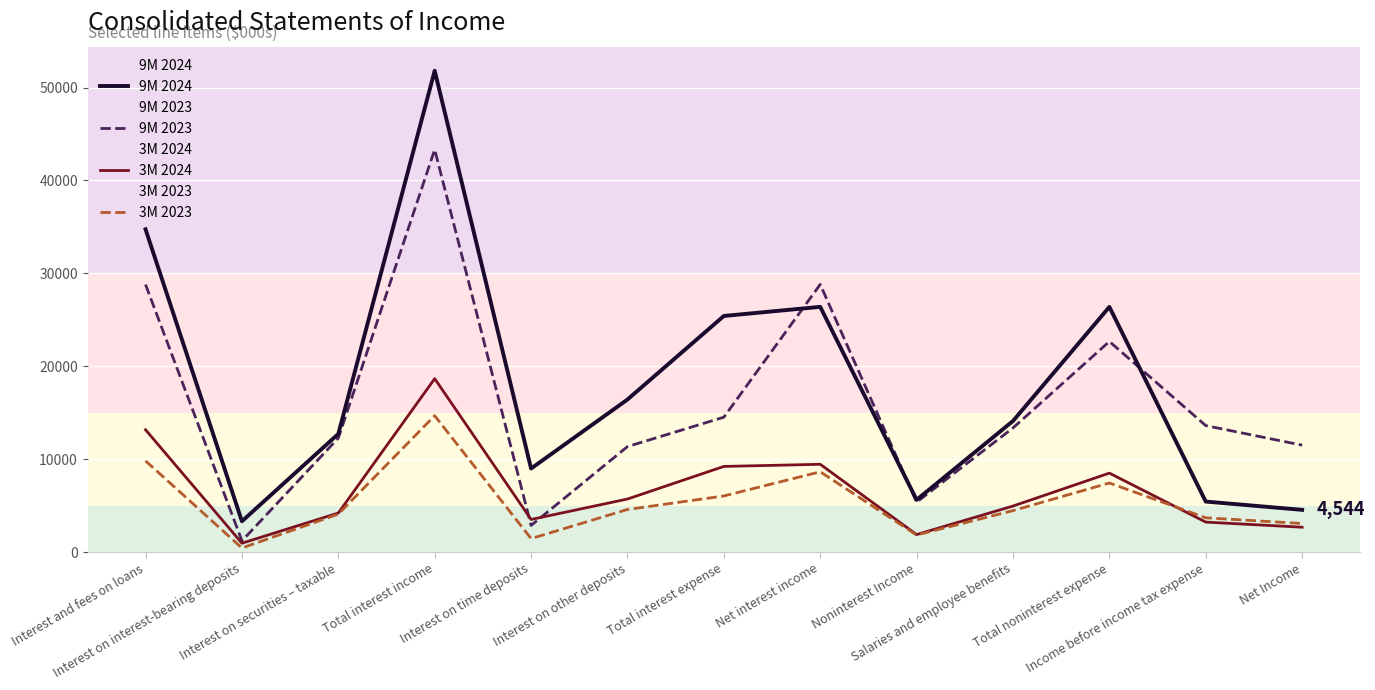

True or false: 9M 2024 has a value of 25412 at Total interest expense.

True